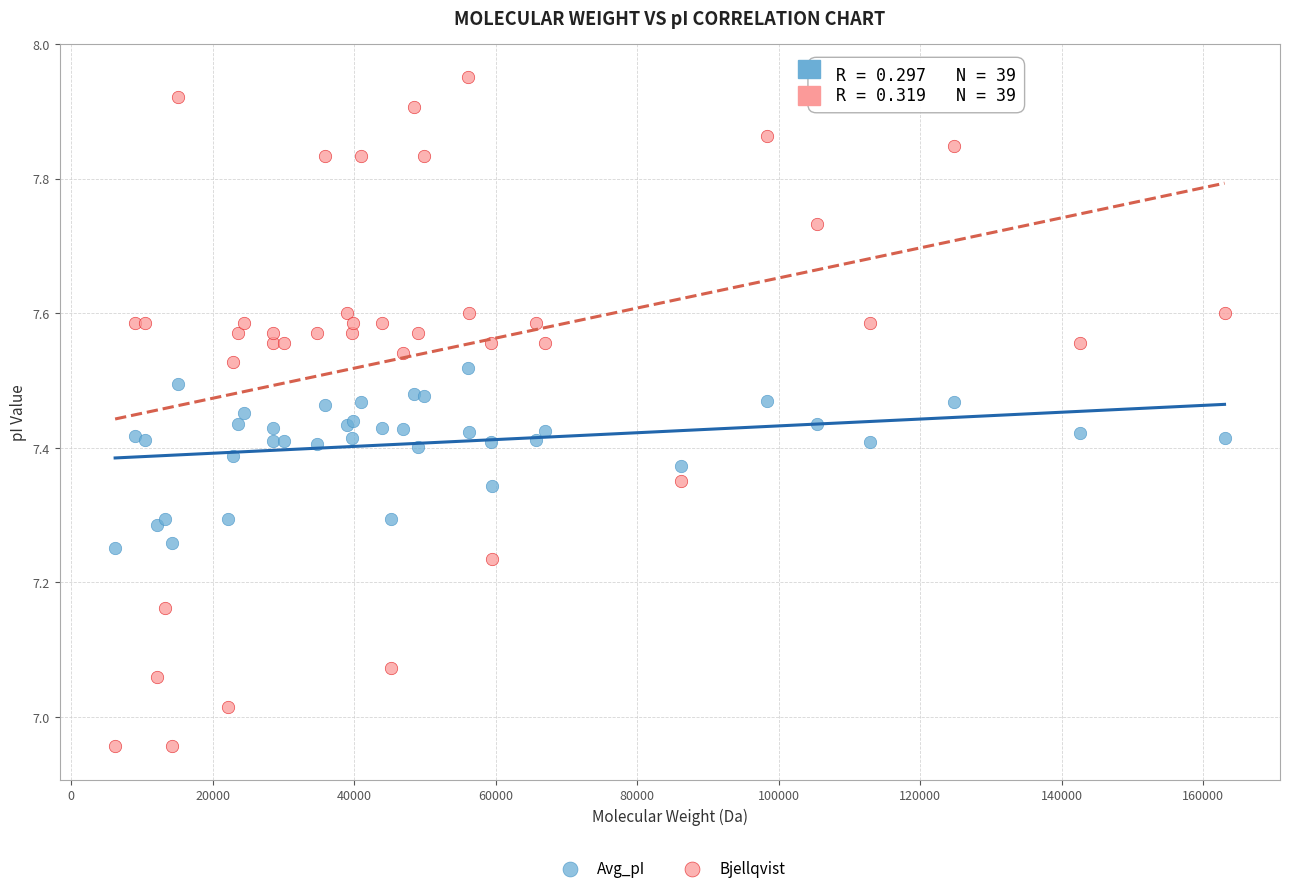

Which series contains the lowest Y value?

Bjellqvist